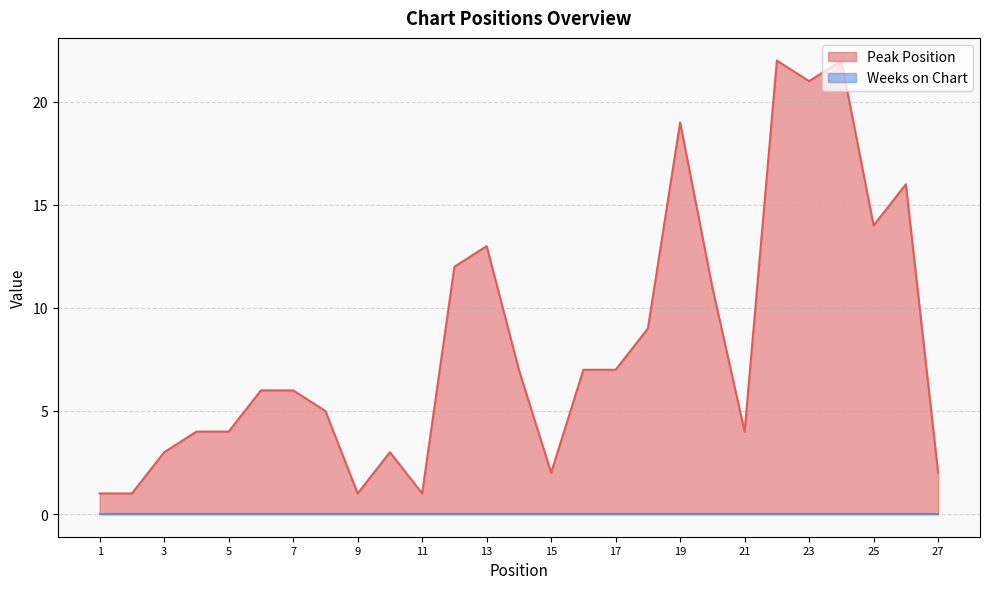

At which category does the chart reach its peak across all series?

22